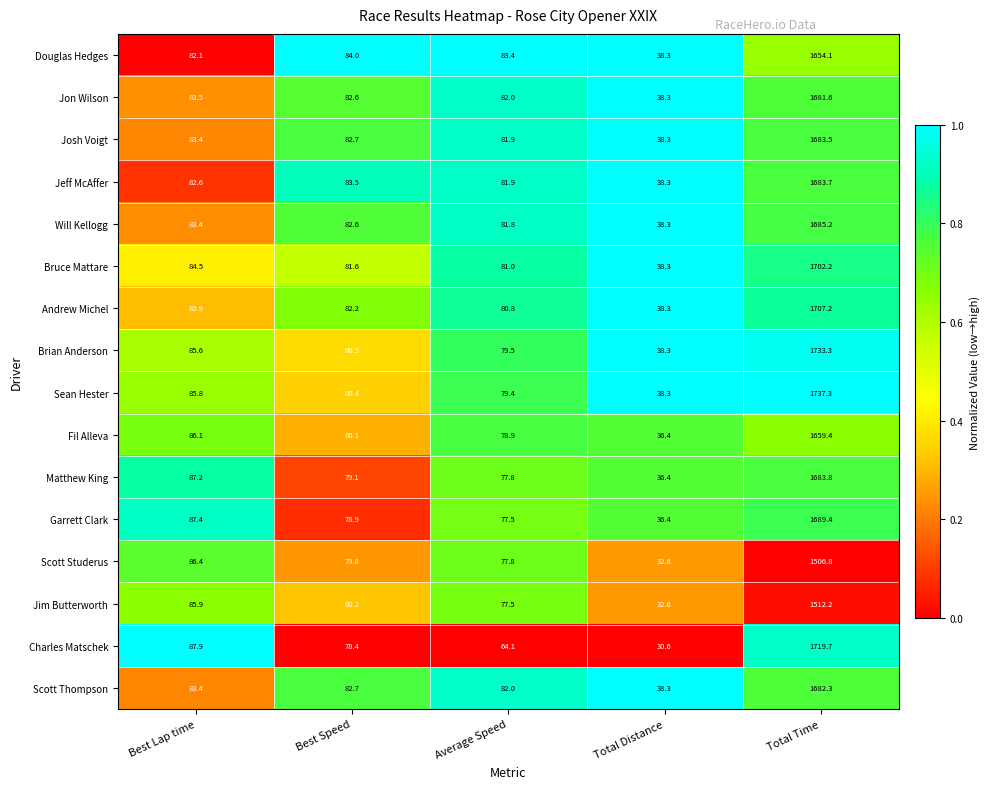

The Scott Thompson series shows 114.2 at Best Lap time. True or false?

False